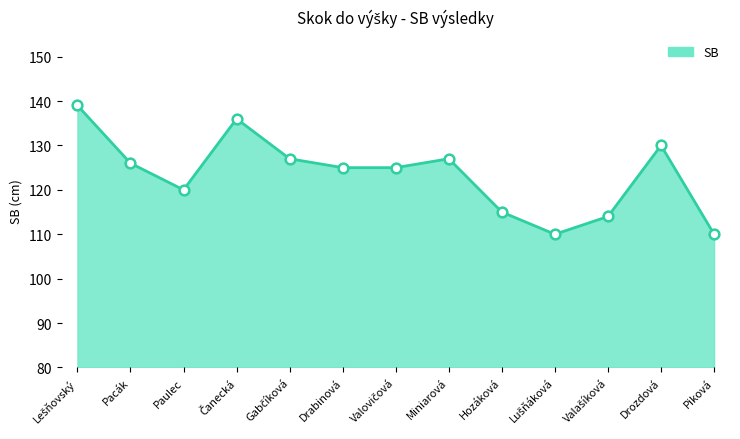

Where is the first local minimum?

Paulec